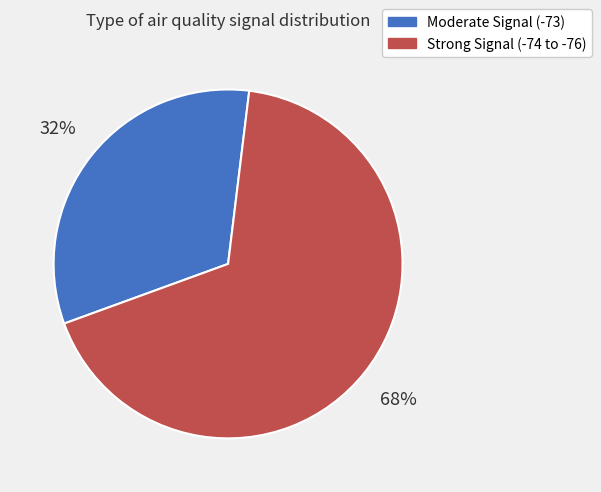

To the nearest percent, what is the average slice percentage?

50%